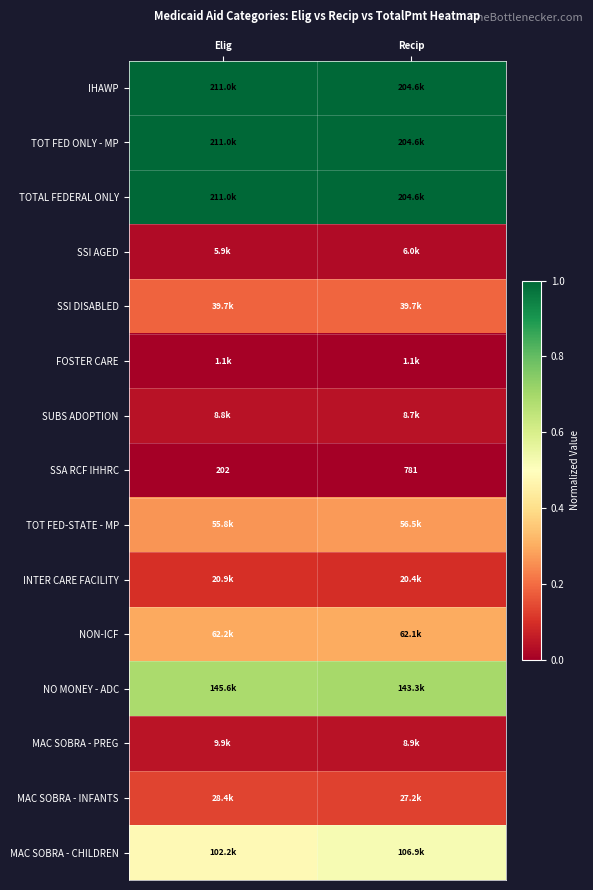

Which category has the lowest value in the SSA RCF IHHRC series?

Elig